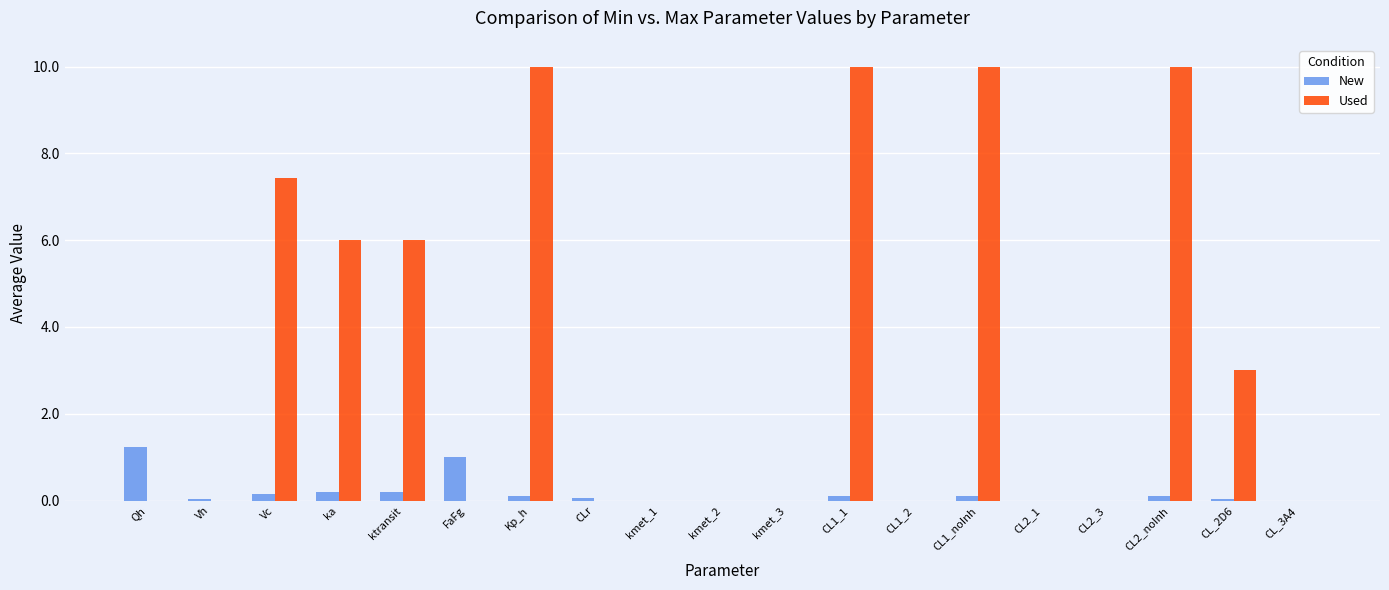

How many groups of bars are there?

19